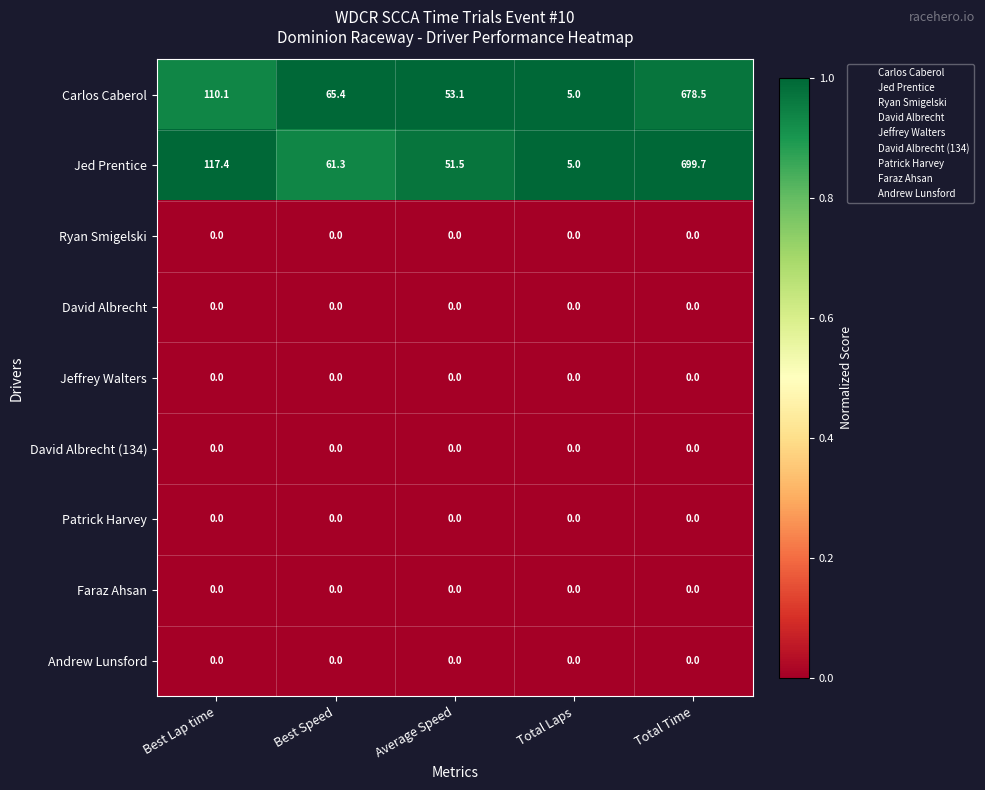

The Faraz Ahsan series shows 0.0 at Best Speed. True or false?

True